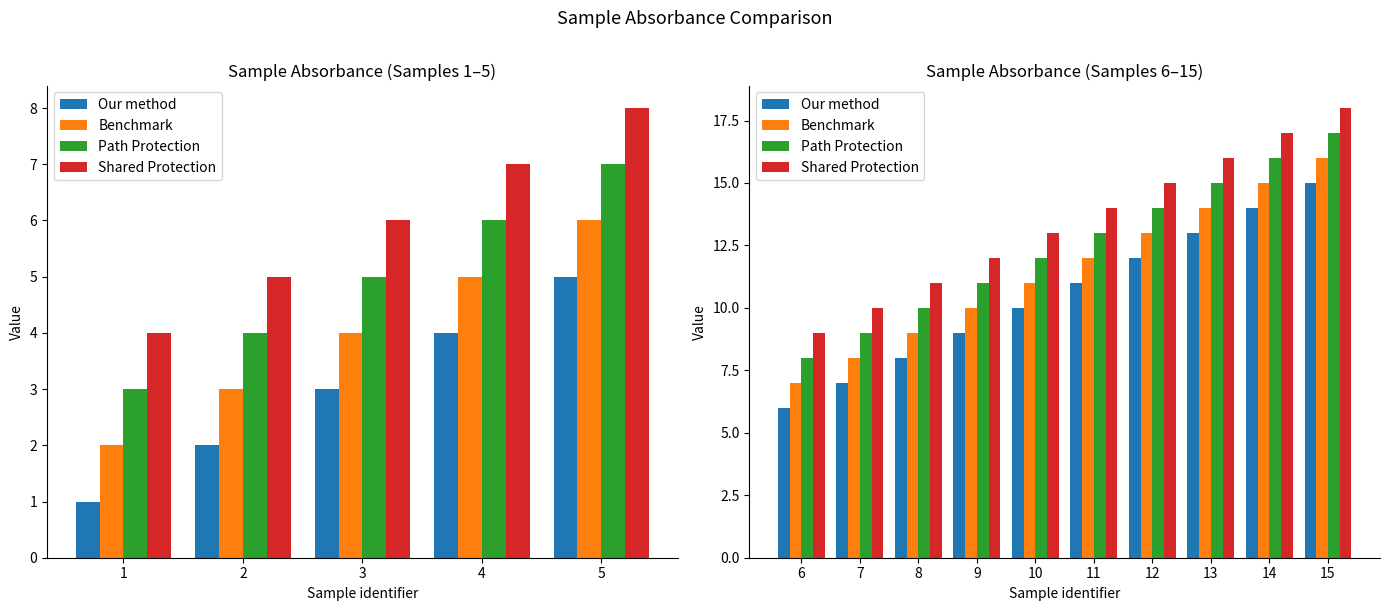

What is the value of the Shared Protection bar at the 10th from the left?

18